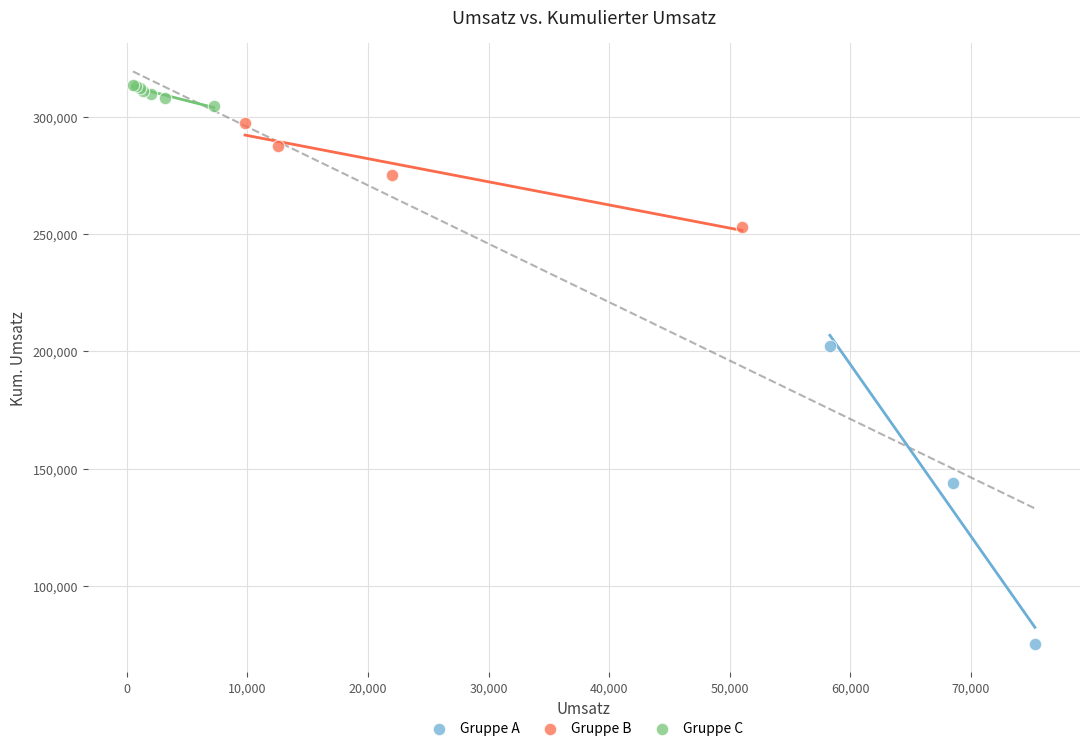

Which series has the largest Y range (max minus min)?

Gruppe A